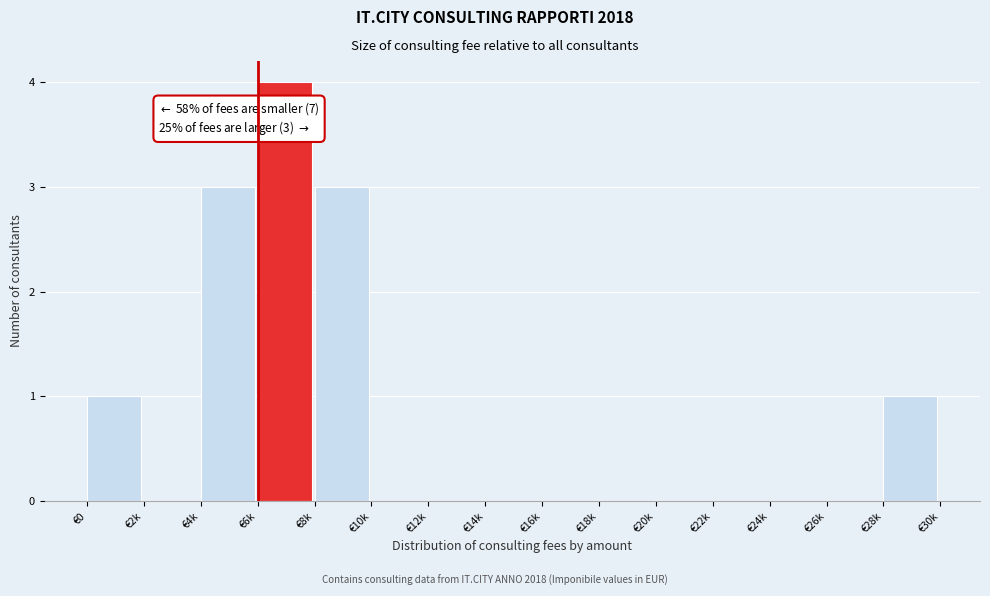

Reading left to right, transcribe all the data shown in this chart.

€0=1	€2k=0	€4k=3	€6k=4	€8k=3	€10k=0	€12k=0	€14k=0	€16k=0	€18k=0	€20k=0	€22k=0	€24k=0	€26k=0	€28k=1